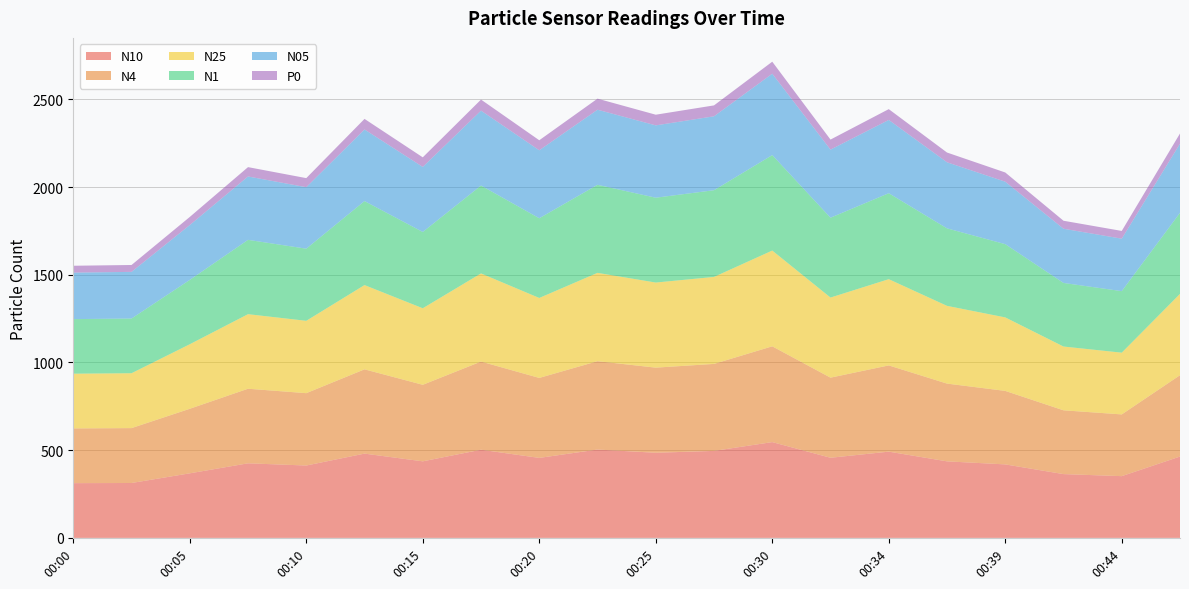

Reading right to left, list all the values displayed in this chart.

N10: 463.8	352.0	363.7	419.1	436.4	491.7	456.8	546.1	496.0	485.3	503.7	456.0	502.7	436.4	480.5	412.6	425.2	368.1	313.0	312.1
N4: 463.7	352.0	363.6	419.0	443.3	491.6	456.7	546.0	495.9	485.2	503.6	455.9	502.6	436.4	480.4	412.5	425.1	368.0	312.9	312.1
N25: 463.6	351.9	363.6	418.9	443.2	491.5	456.6	545.9	495.8	485.1	503.6	455.9	502.5	436.3	480.3	412.4	425.1	367.9	312.9	312.0
N1: 462.2	350.8	362.4	417.6	441.8	490.0	455.2	544.2	494.3	483.6	502.0	454.4	500.9	434.9	478.8	411.2	423.7	366.8	311.9	311.0
N05: 394.0	299.1	309.0	356.1	376.7	417.8	388.1	464.0	421.4	412.4	428.0	387.4	427.1	370.8	408.3	350.6	361.3	312.7	265.9	265.2
P0: 58.1	44.1	45.6	52.5	55.5	61.6	57.2	68.4	62.1	60.8	63.1	57.1	63.0	54.7	60.2	51.7	53.3	46.1	39.2	39.1